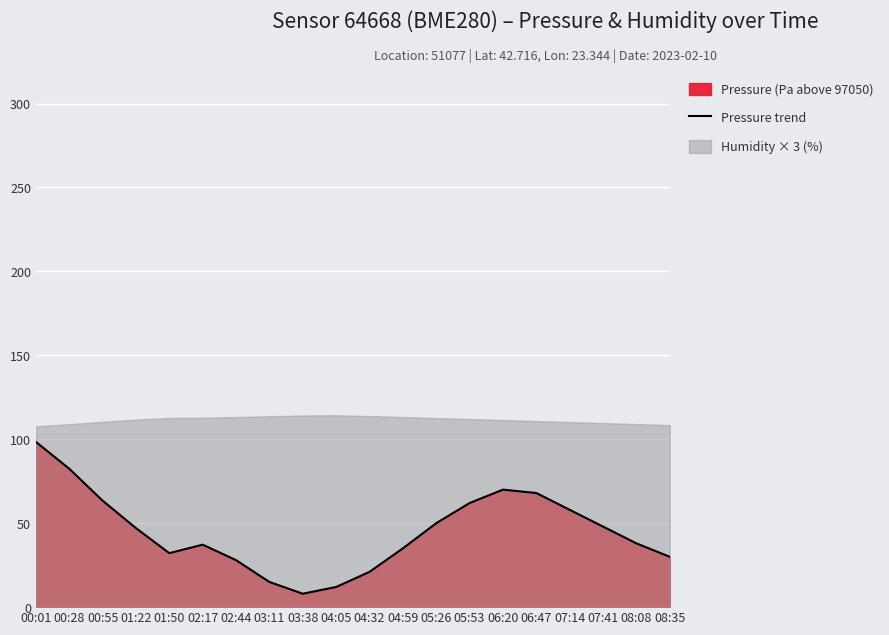

Reading left to right, what are all the values shown in this chart?

00:01=98.4	00:28=82.5	00:55=63.4	01:22=47.1	01:50=32.2	02:17=37.2	02:44=28.0	03:11=15.0	03:38=8.0	04:05=12.0	04:32=21.0	04:59=35.0	05:26=50.0	05:53=62.0	06:20=70.0	06:47=68.0	07:14=58.0	07:41=48.0	08:08=38.0	08:35=30.0